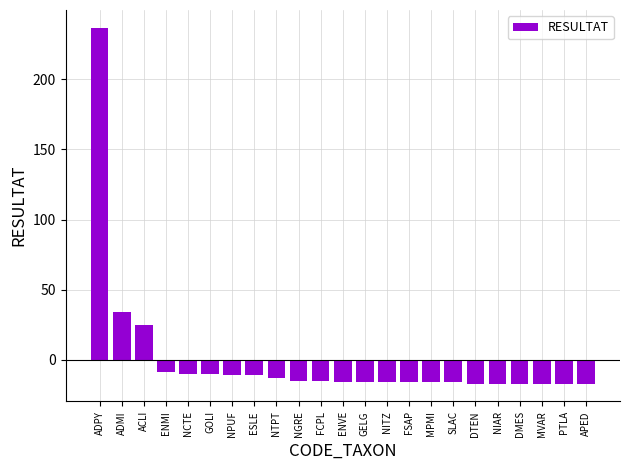

What position from the right is ENMI?

20